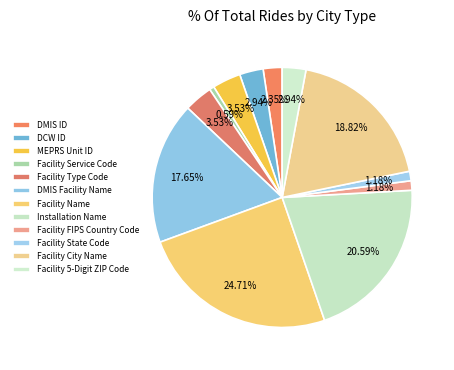

Is Facility Type Code the majority of the pie?

No